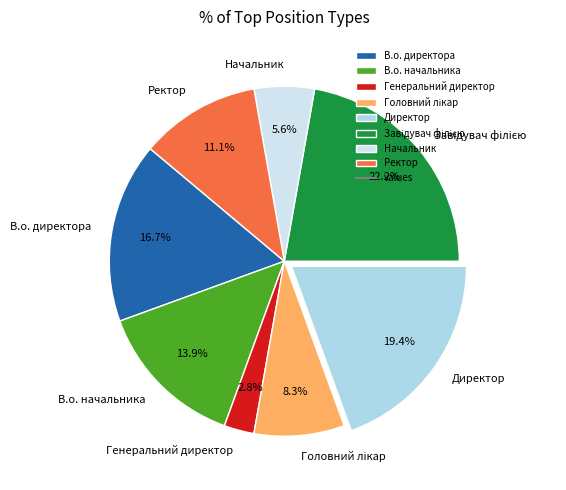

Is it true that В.о. директора is 2% of the pie?

False